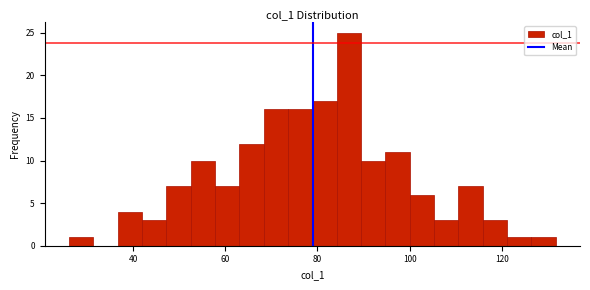

Read against the x-axis, roughly where is the centre of the tallest bar?

86